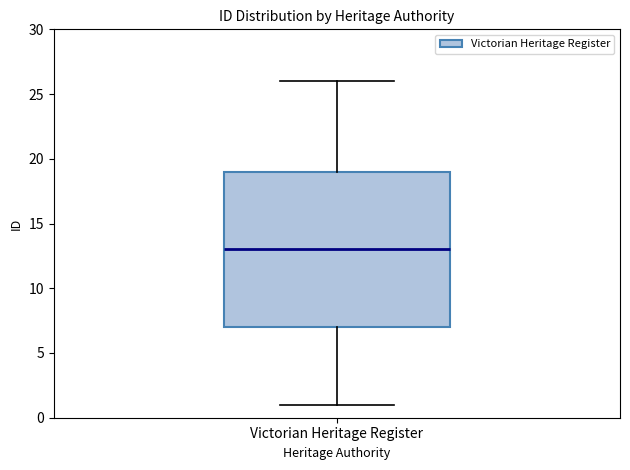

Where does the lower whisker of the box for Victorian Heritage Register end on the y-axis? The values are not printed on the chart, so give them approximately, as read against the axis.

1